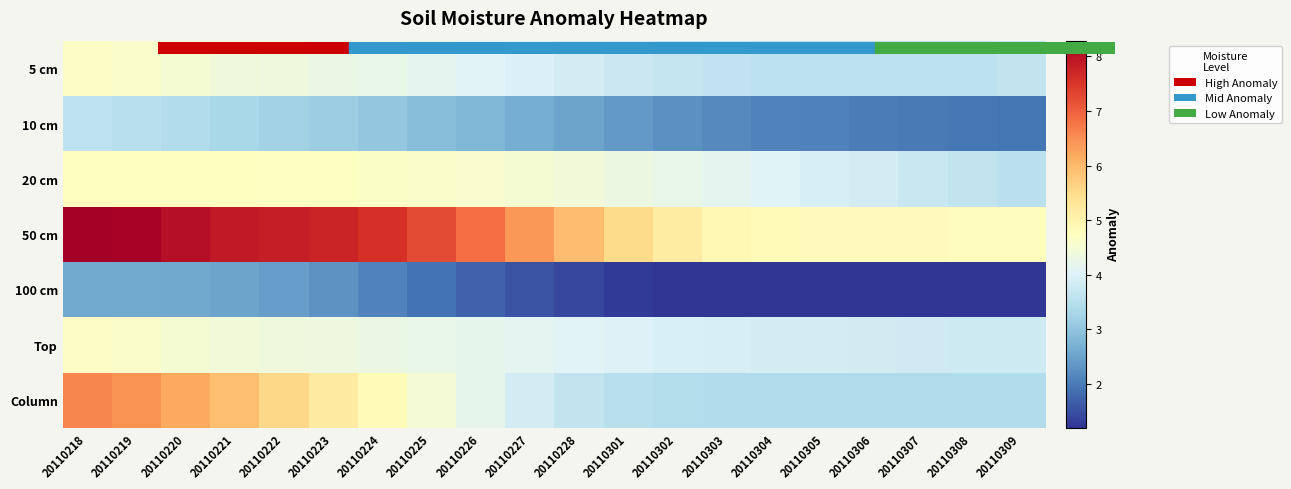

Reading left to right, what are all the values shown in this chart?

5 cm: 20110218=4.7	20110219=4.6	20110220=4.5	20110221=4.4	20110222=4.4	20110223=4.3	20110224=4.2	20110225=4.2	20110226=4.1	20110227=4.0	20110228=3.9	20110301=3.8	20110302=3.7	20110303=3.6	20110304=3.6	20110305=3.6	20110306=3.6	20110307=3.6	20110308=3.6	20110309=3.6
10 cm: 20110218=3.6	20110219=3.5	20110220=3.4	20110221=3.3	20110222=3.2	20110223=3.1	20110224=3.0	20110225=2.9	20110226=2.8	20110227=2.7	20110228=2.5	20110301=2.4	20110302=2.3	20110303=2.2	20110304=2.1	20110305=2.1	20110306=2.0	20110307=2.0	20110308=2.0	20110309=1.9
20 cm: 20110218=4.8	20110219=4.8	20110220=4.7	20110221=4.7	20110222=4.7	20110223=4.7	20110224=4.7	20110225=4.6	20110226=4.6	20110227=4.5	20110228=4.4	20110301=4.3	20110302=4.2	20110303=4.2	20110304=4.0	20110305=3.9	20110306=3.9	20110307=3.7	20110308=3.6	20110309=3.5
50 cm: 20110218=8.3	20110219=8.2	20110220=8.1	20110221=7.9	20110222=7.8	20110223=7.7	20110224=7.6	20110225=7.3	20110226=6.8	20110227=6.4	20110228=6.0	20110301=5.5	20110302=5.2	20110303=4.9	20110304=4.8	20110305=4.8	20110306=4.8	20110307=4.8	20110308=4.8	20110309=4.8
100 cm: 20110218=2.6	20110219=2.6	20110220=2.6	20110221=2.5	20110222=2.4	20110223=2.3	20110224=2.1	20110225=1.9	20110226=1.7	20110227=1.5	20110228=1.4	20110301=1.3	20110302=1.2	20110303=1.2	20110304=1.2	20110305=1.2	20110306=1.2	20110307=1.2	20110308=1.2	20110309=1.2
Top: 20110218=4.7	20110219=4.6	20110220=4.5	20110221=4.4	20110222=4.4	20110223=4.3	20110224=4.3	20110225=4.2	20110226=4.2	20110227=4.1	20110228=4.1	20110301=4.0	20110302=4.0	20110303=3.9	20110304=3.9	20110305=3.9	20110306=3.9	20110307=3.8	20110308=3.8	20110309=3.8
Column: 20110218=6.6	20110219=6.5	20110220=6.2	20110221=5.9	20110222=5.6	20110223=5.2	20110224=4.8	20110225=4.5	20110226=4.2	20110227=3.9	20110228=3.6	20110301=3.5	20110302=3.5	20110303=3.4	20110304=3.4	20110305=3.4	20110306=3.4	20110307=3.4	20110308=3.4	20110309=3.4